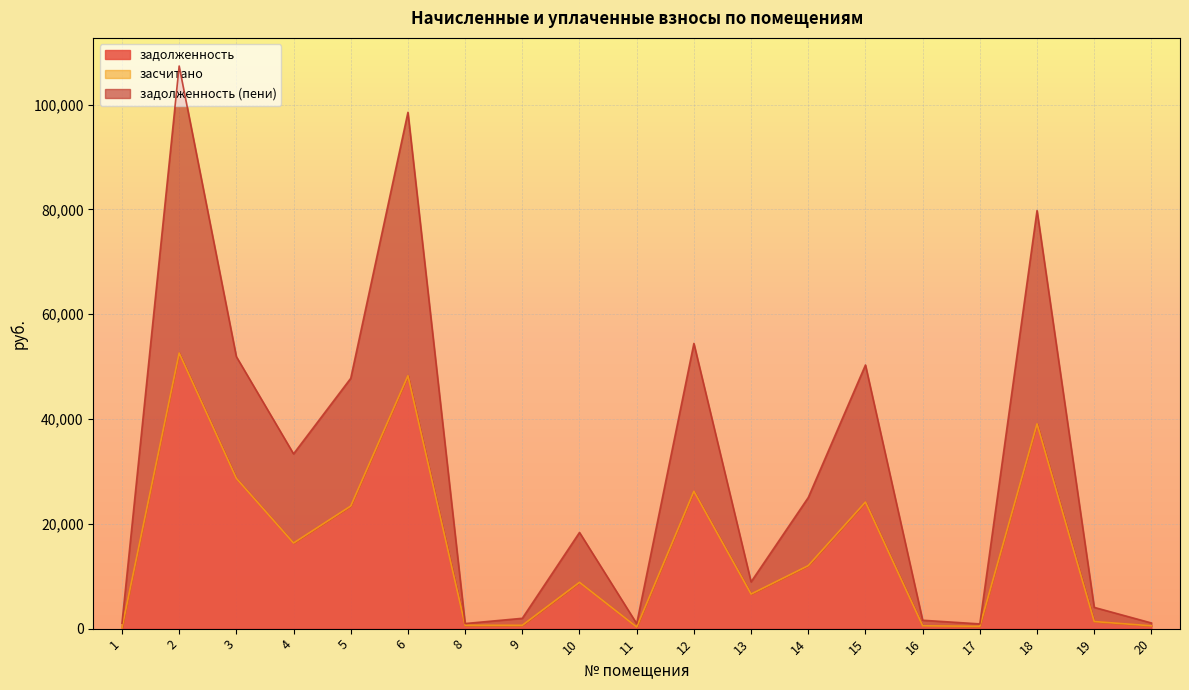

What is the highest value of the задолженность series?

52597.3